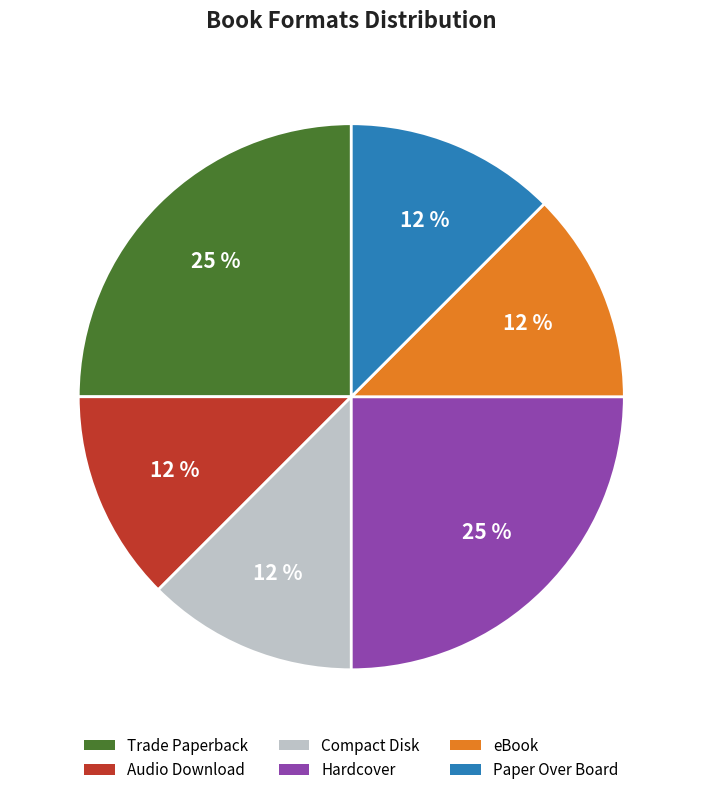

To the nearest percent, what is the average slice percentage?

17%